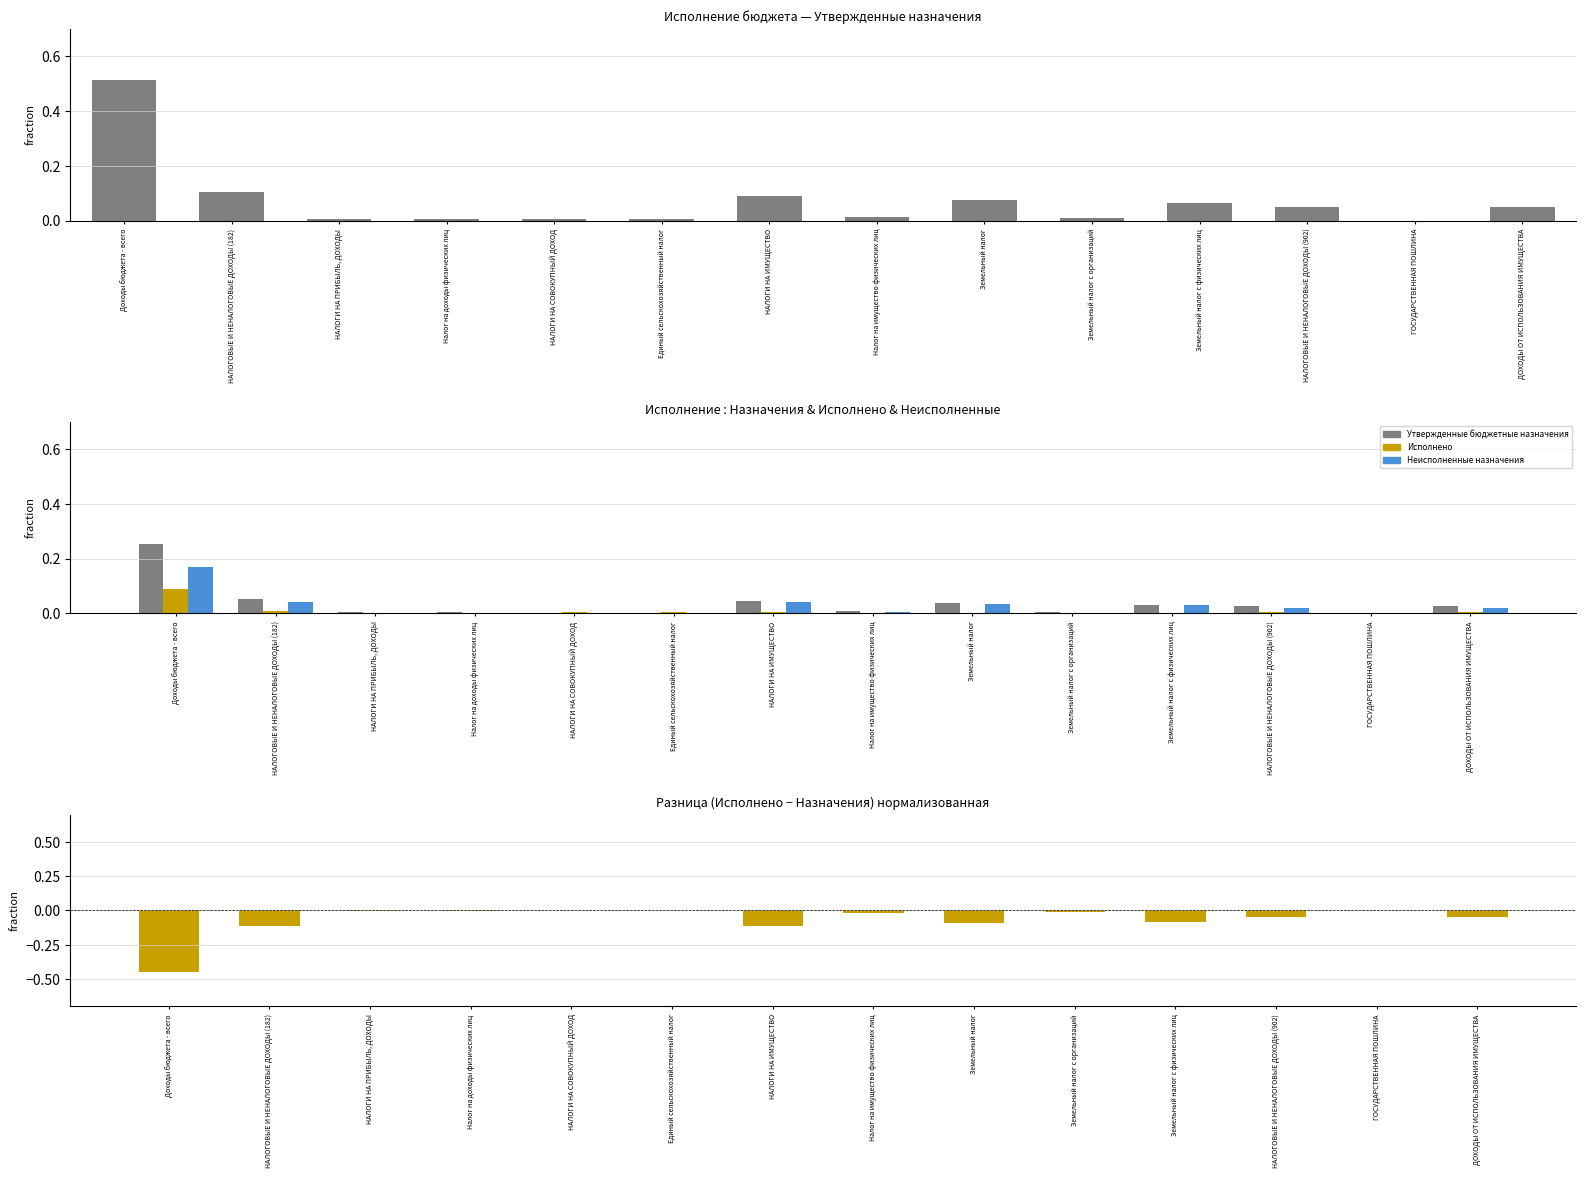

What is the total value across all series at Доходы бюджета - всего?

0.8